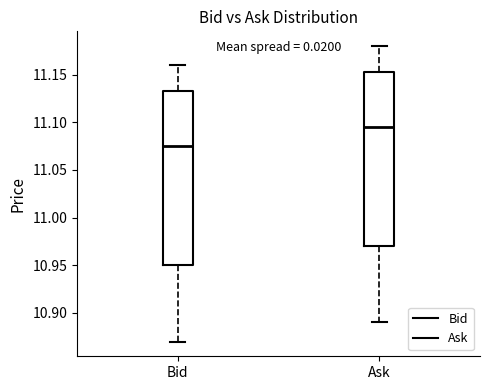

Which box has the lowest median line?

Bid